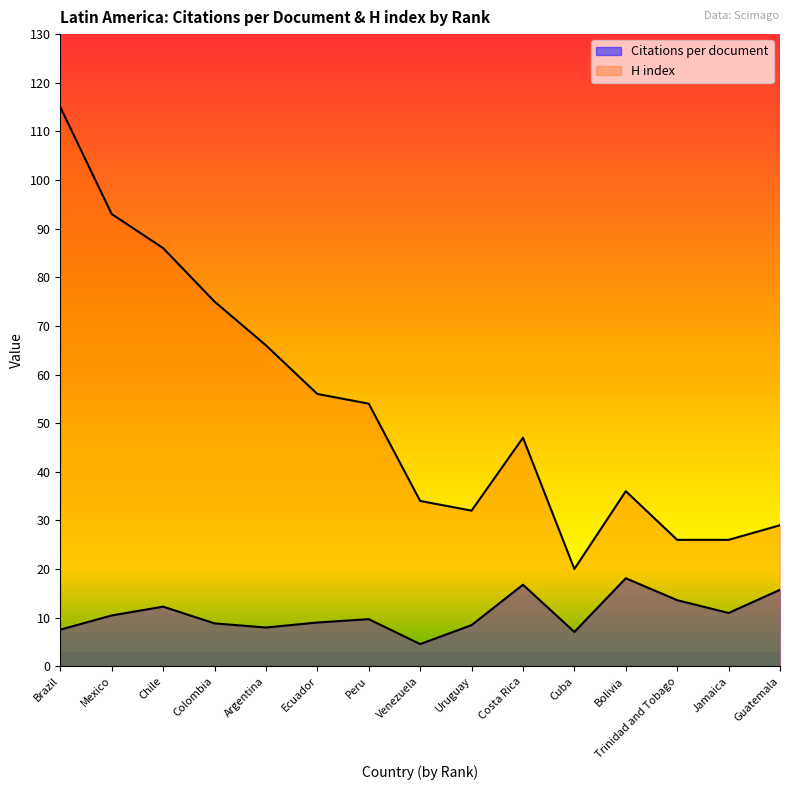

Which category has the lowest value in the H index series?

Cuba